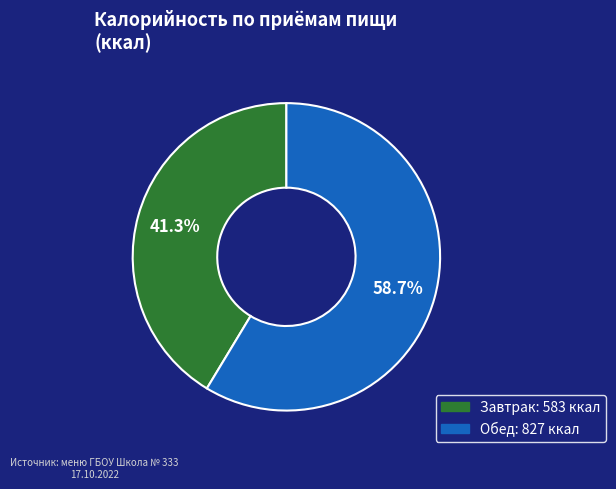

Is it true that Обед is 68% of the pie?

False